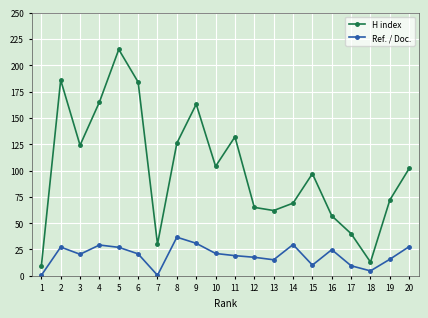

Where is H index nearest to the value 112?

10